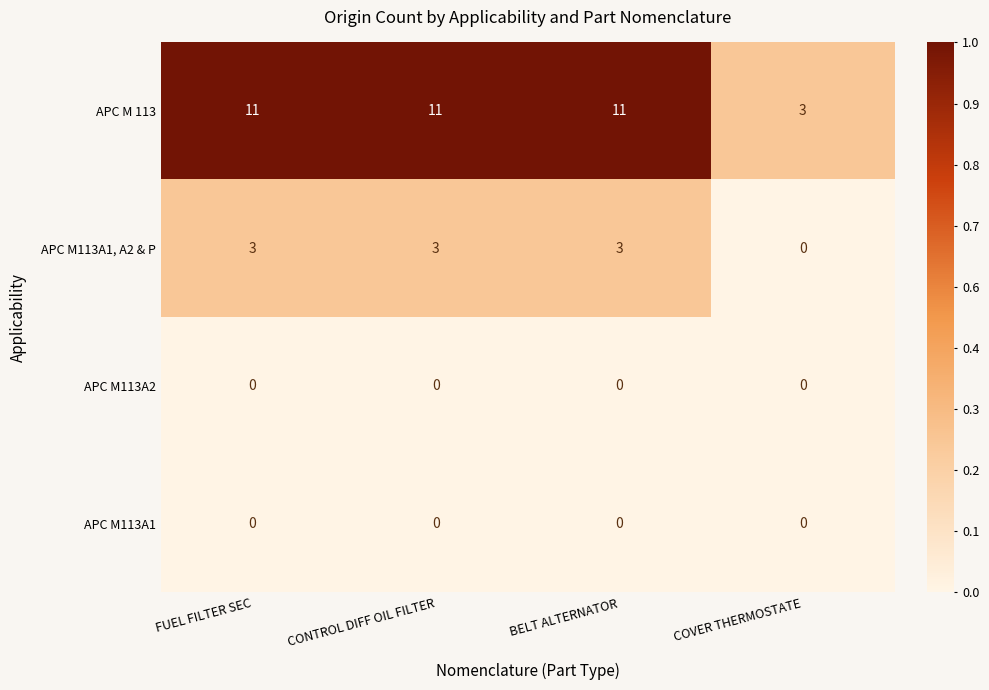

How many APC M 113 values are between 11 and 12?

3